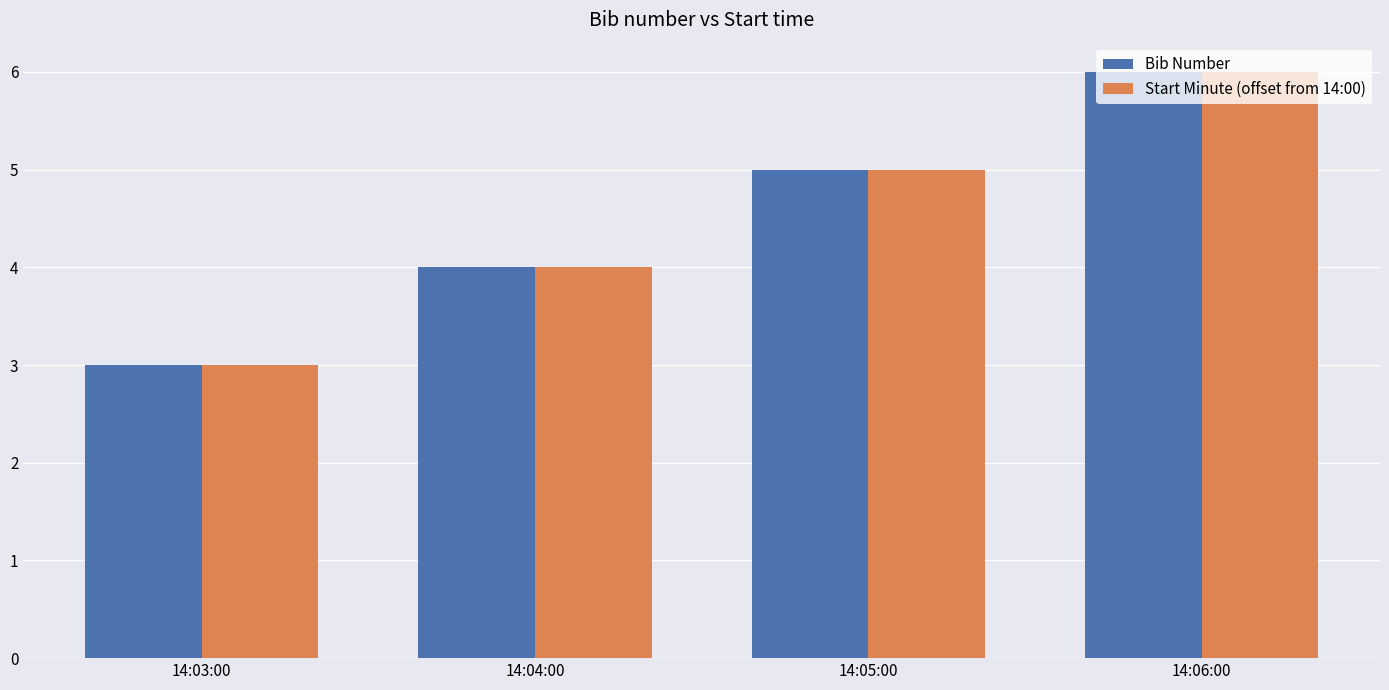

At which category is the sum across all series the highest?

14:06:00